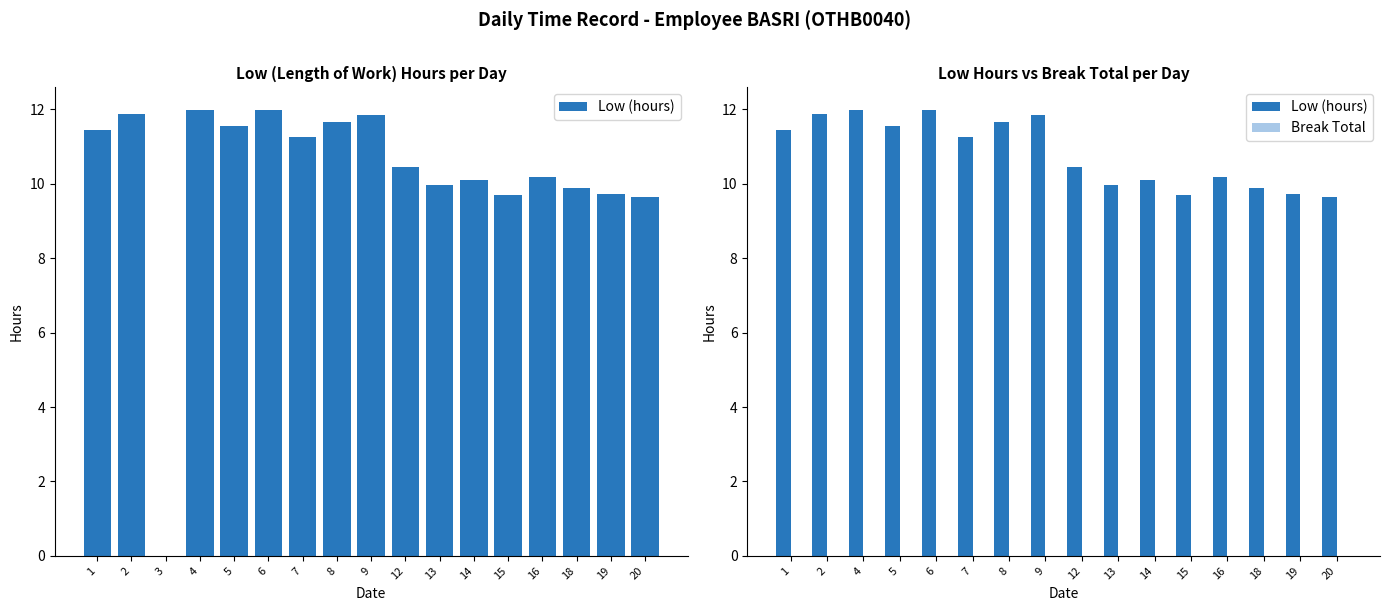

What is the value of the Low (hours) bar at the 2nd from the left?

11.9